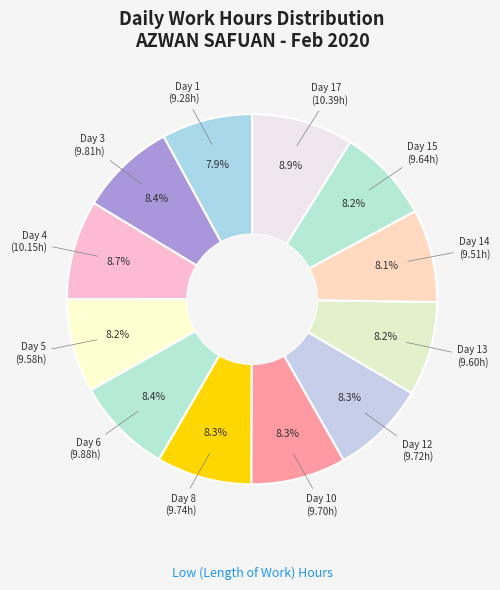

Count the number of slices in the pie.

12